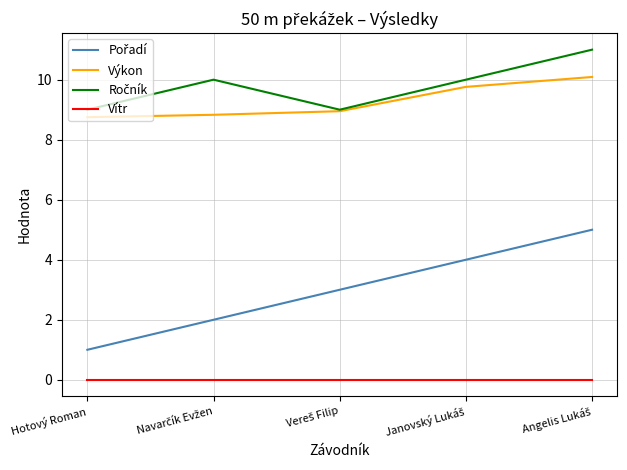

What is the greatest value displayed?

11.0